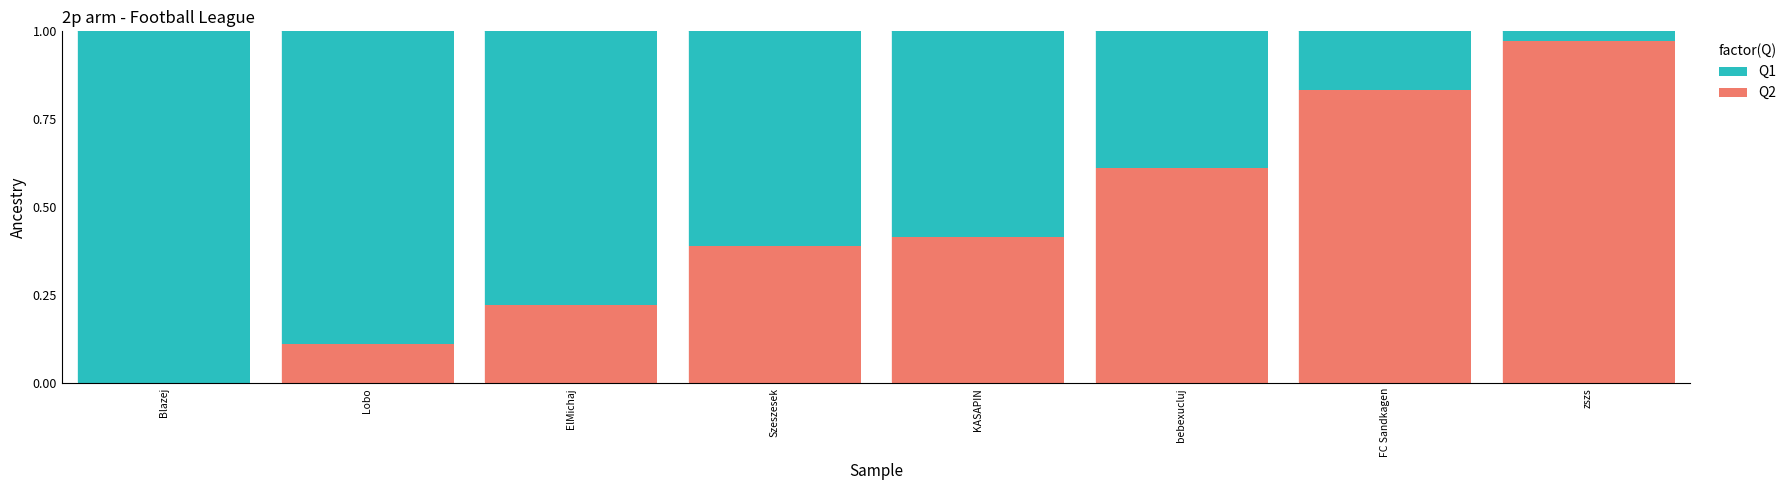

What is the sum of all Q2 values?

3.6